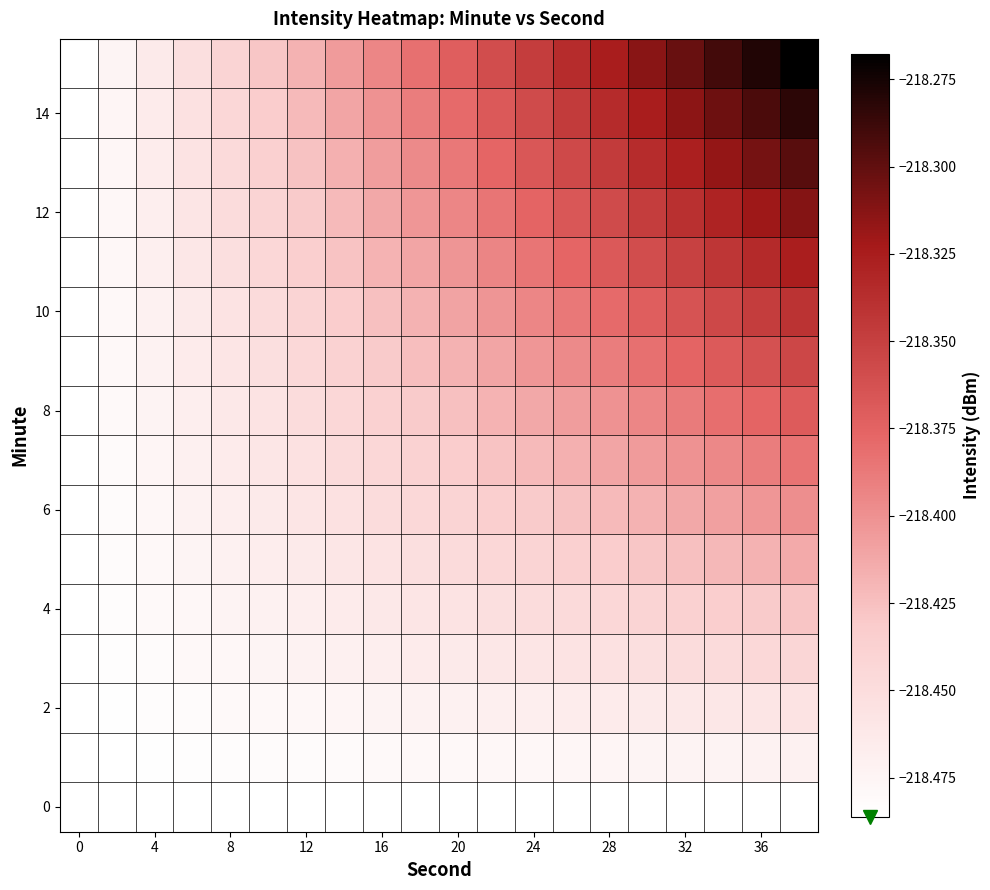

What is the maximum value shown in the chart?

-218.3